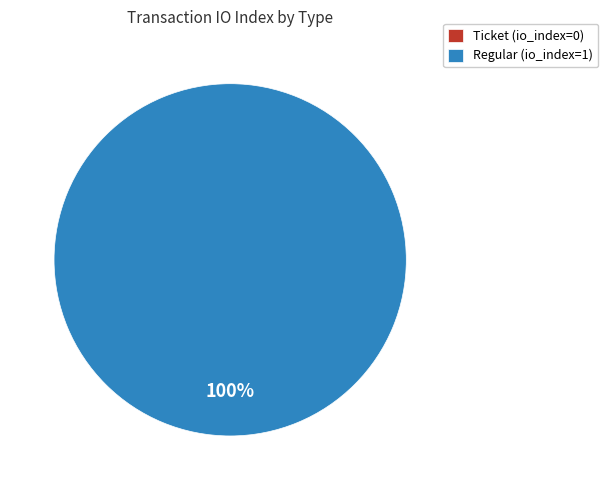

To the nearest percent, what is the combined percentage of Regular and Ticket?

100%